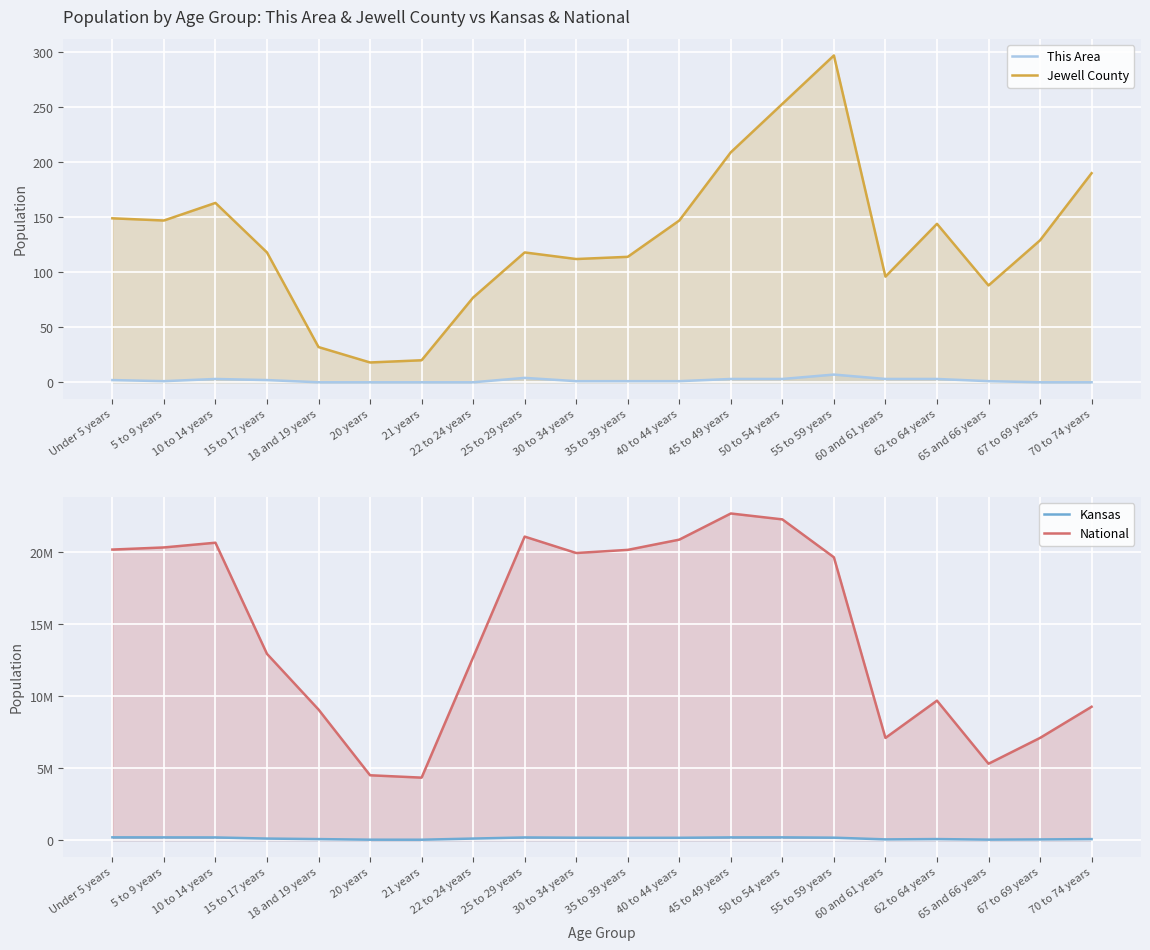

The Kansas series shows 82634 at 70 to 74 years. True or false?

True